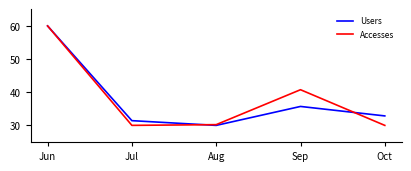

Reading left to right, what are all the values shown in this chart?

Users: Jun=60.0	Jul=31.4	Aug=30.0	Sep=35.7	Oct=32.9
Accesses: Jun=60.0	Jul=30.0	Aug=30.2	Sep=40.8	Oct=30.0